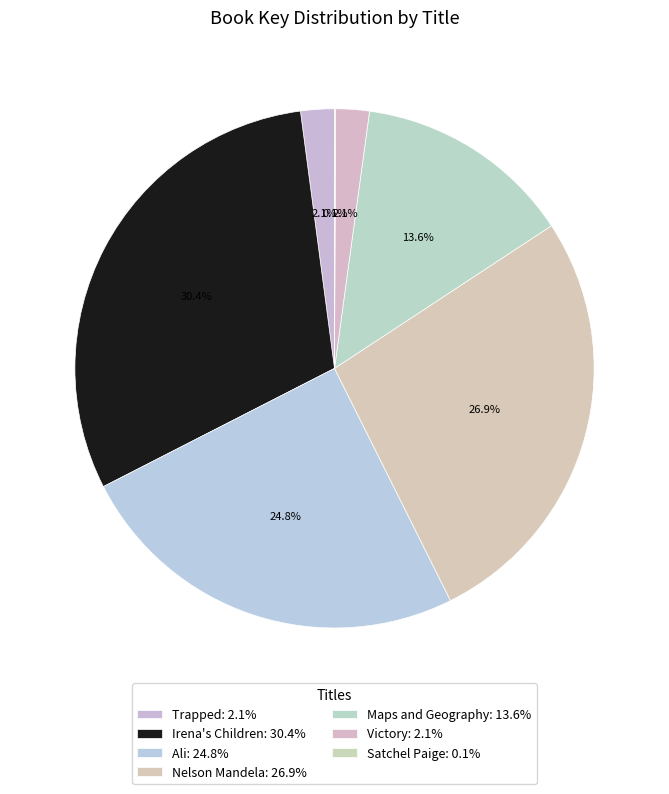

Does Trapped represent more than half of the total?

No